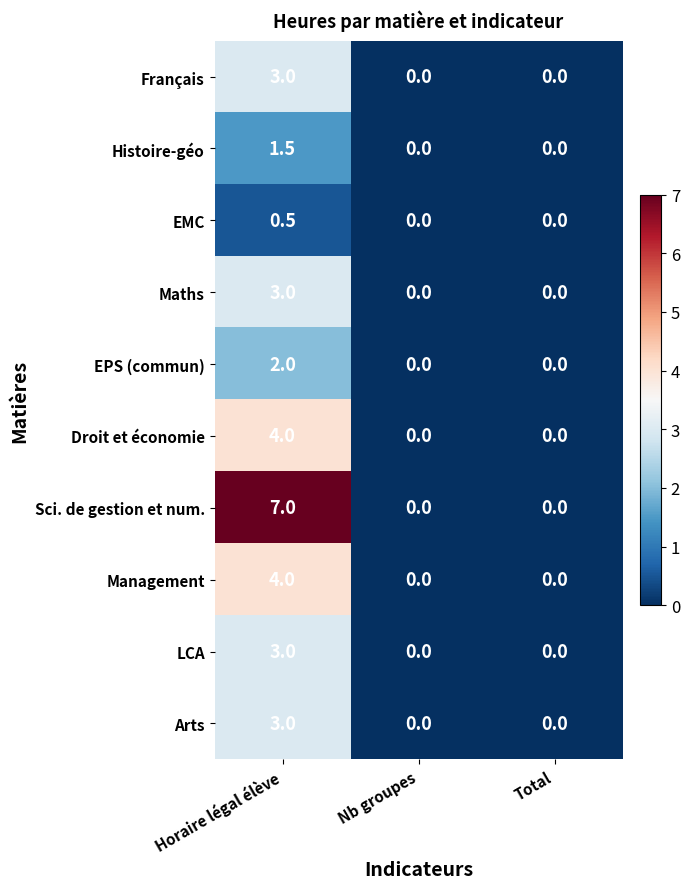

At how many categories does at least one series exceed 4?

1